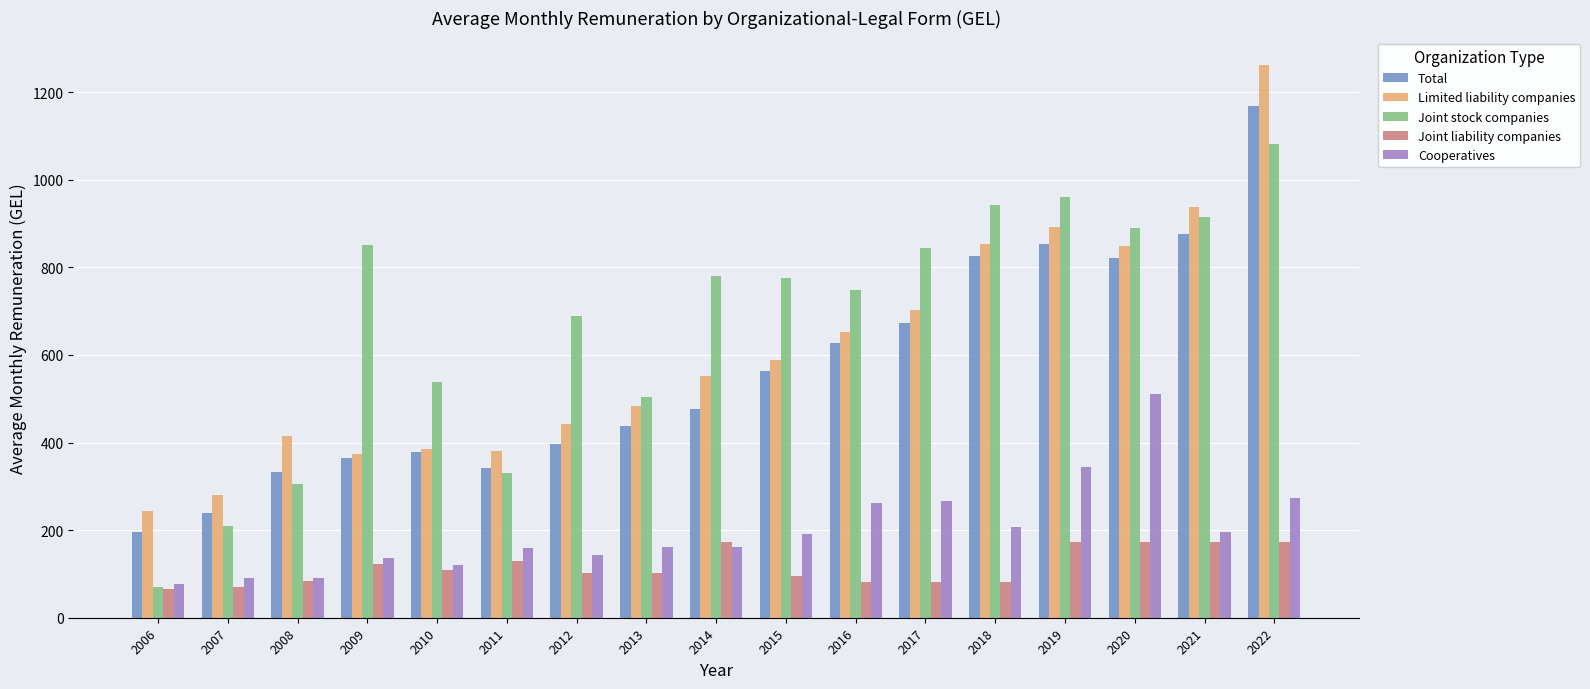

What is the average value of the Cooperatives series?

199.4